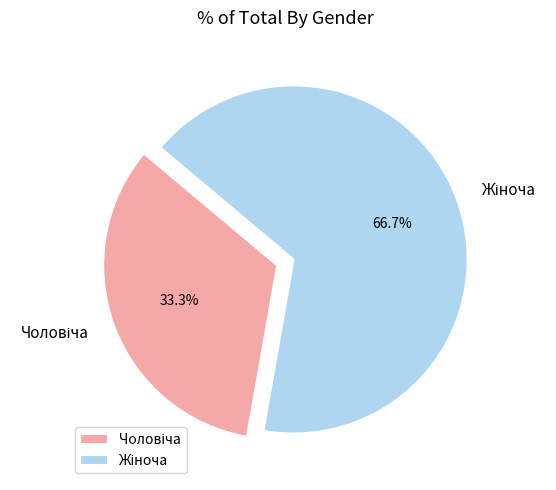

To the nearest percent, what is the average slice percentage?

50%